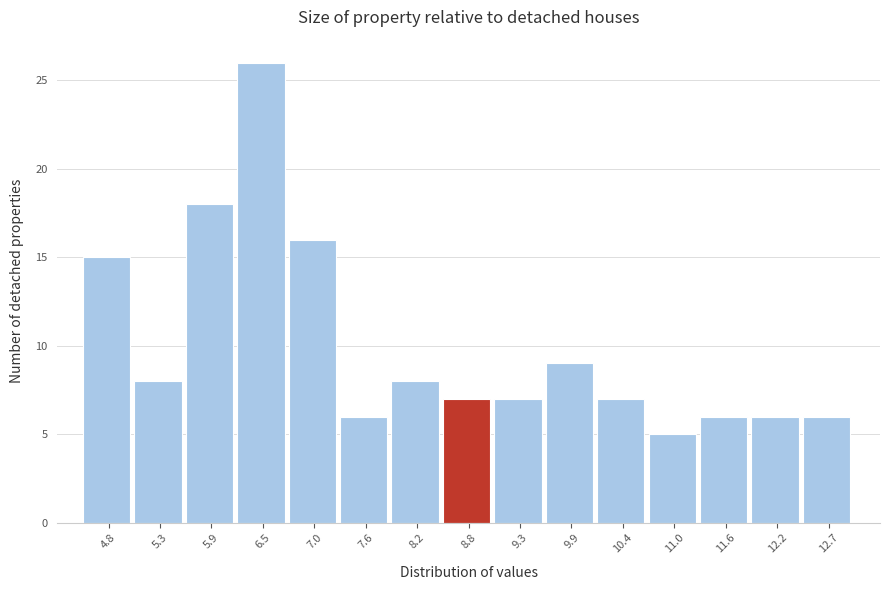

Over which range of the x-axis is the bar tallest?

6.2 to 6.8